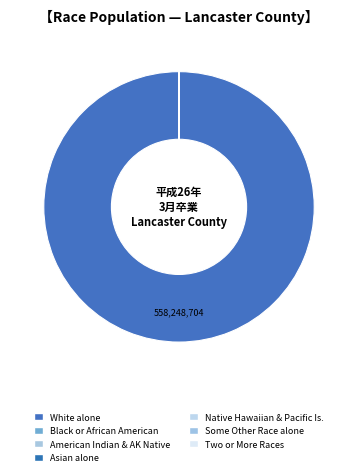

What is the majority slice?

White alone